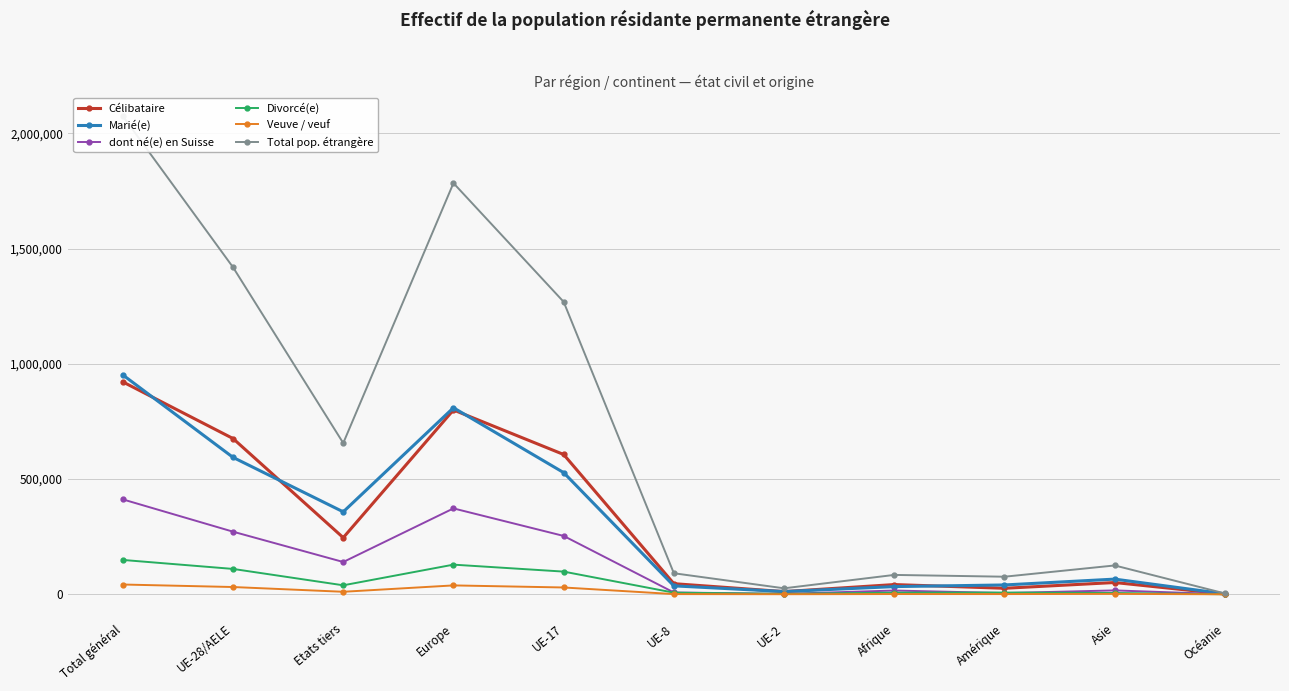

The value of Total pop. étrangère at Amérique is 16926. True or false?

False